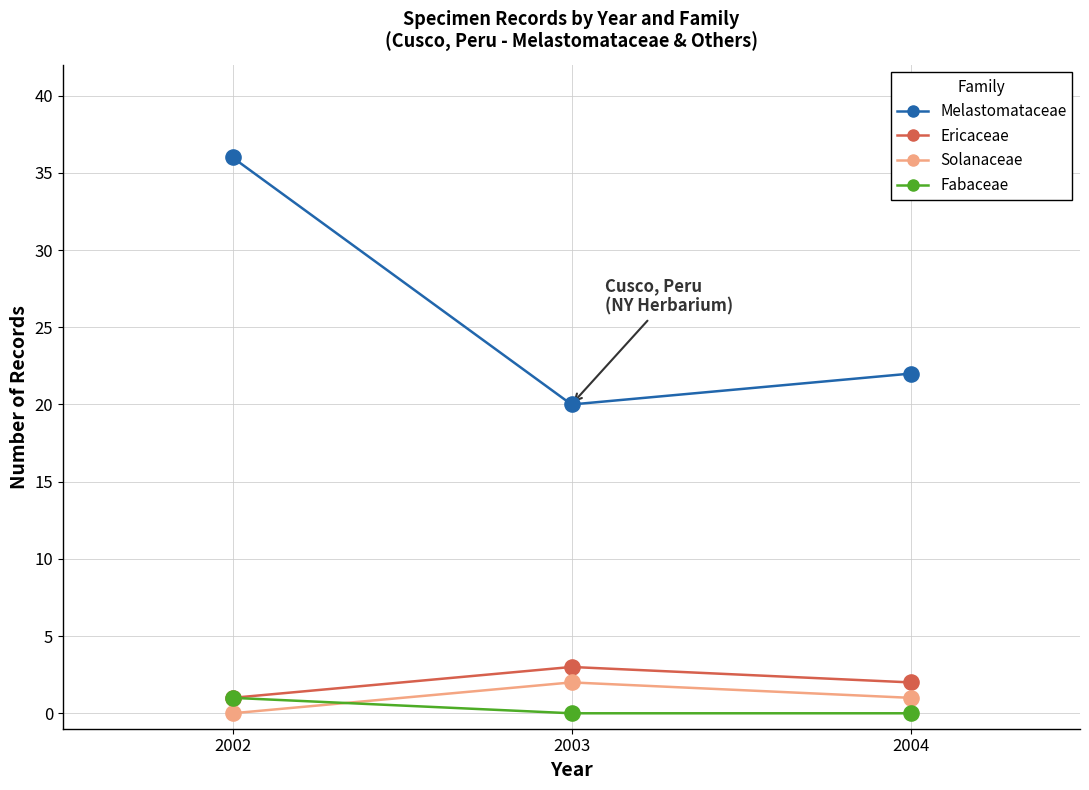

What are all the series names shown in the legend?

Melastomataceae, Ericaceae, Solanaceae, Fabaceae